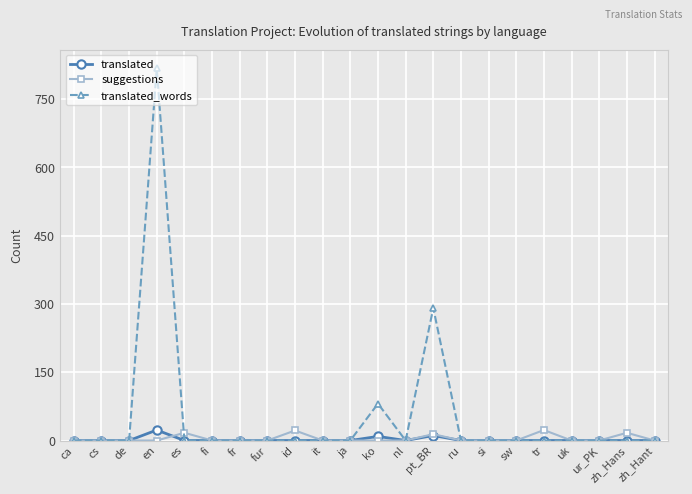

The value of translated at fi is 0. True or false?

True